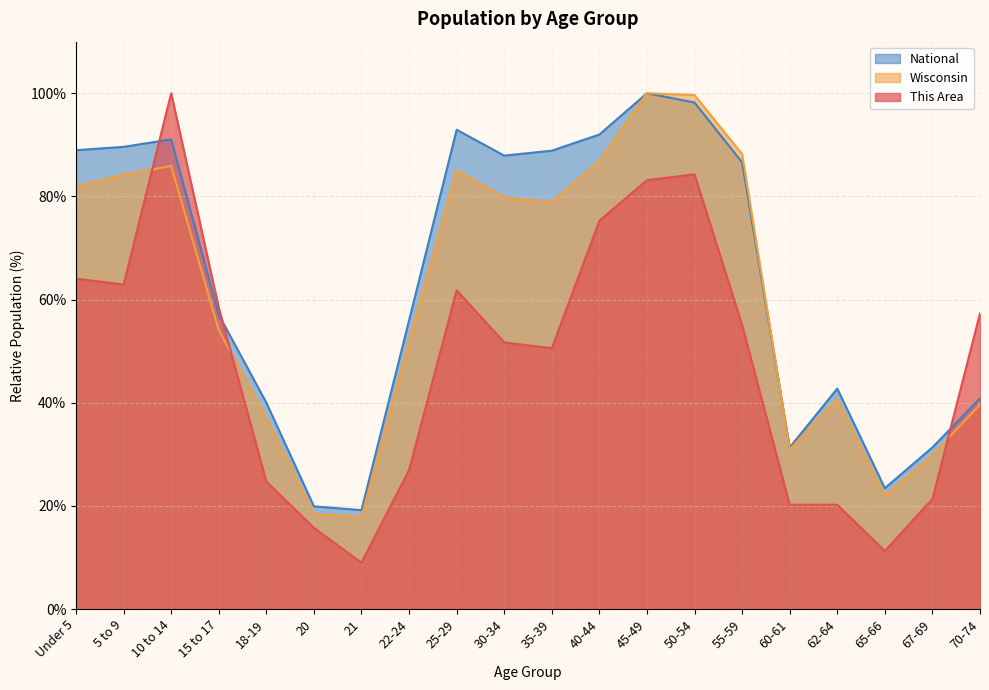

True or false: National has more than 1 interior local peaks.

True